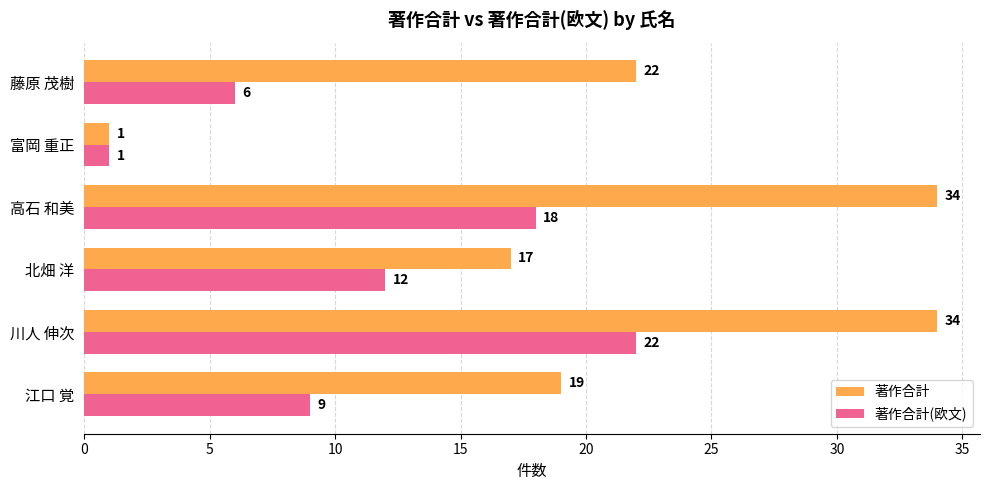

At which label does 著作合計 reach its minimum?

富岡 重正